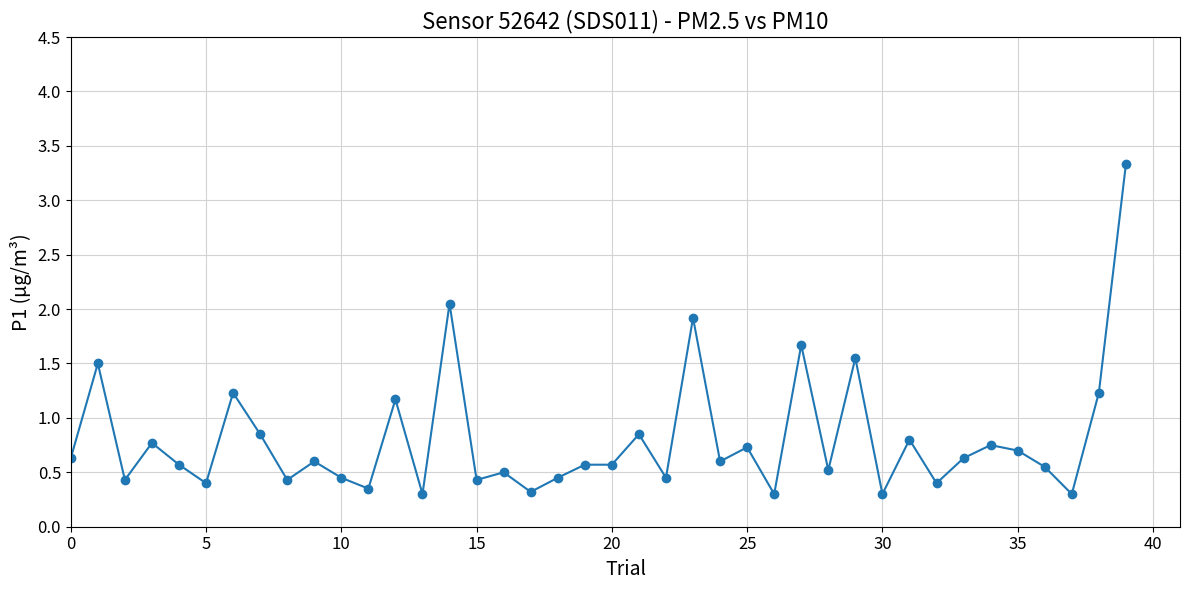

What is the maximum value shown in the chart?

3.3